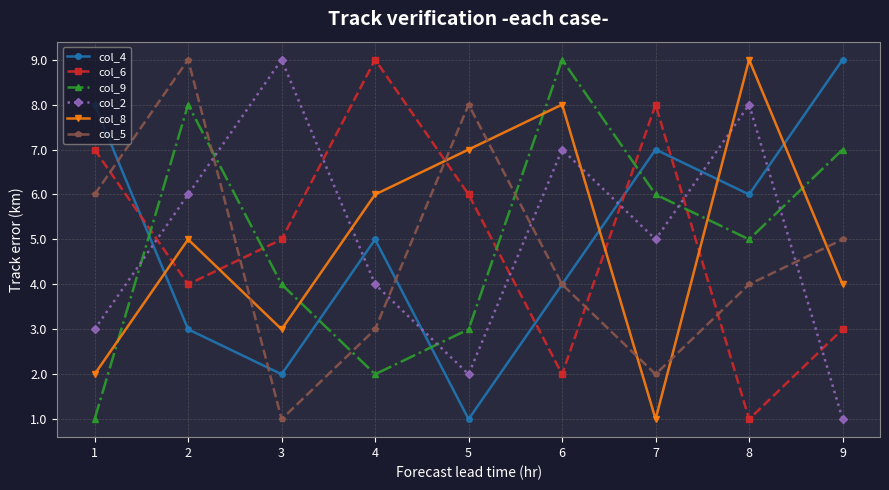

What is the sum of all col_8 values?

45